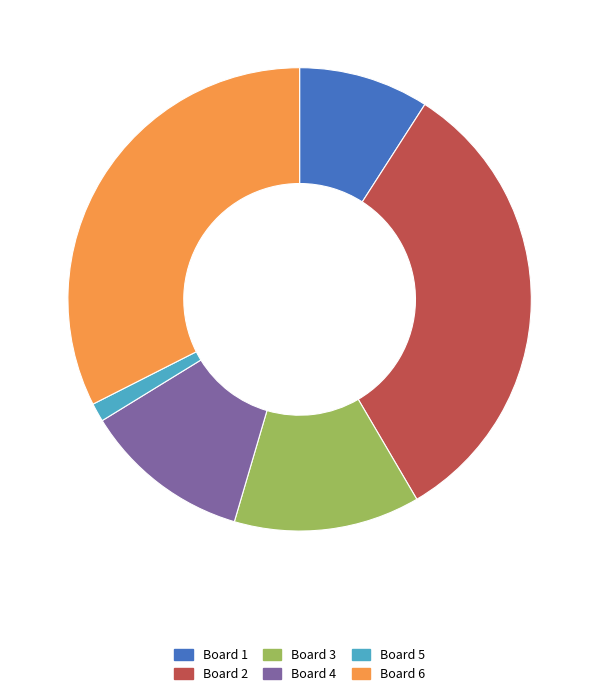

What is the smallest slice in the pie chart?

Board 5